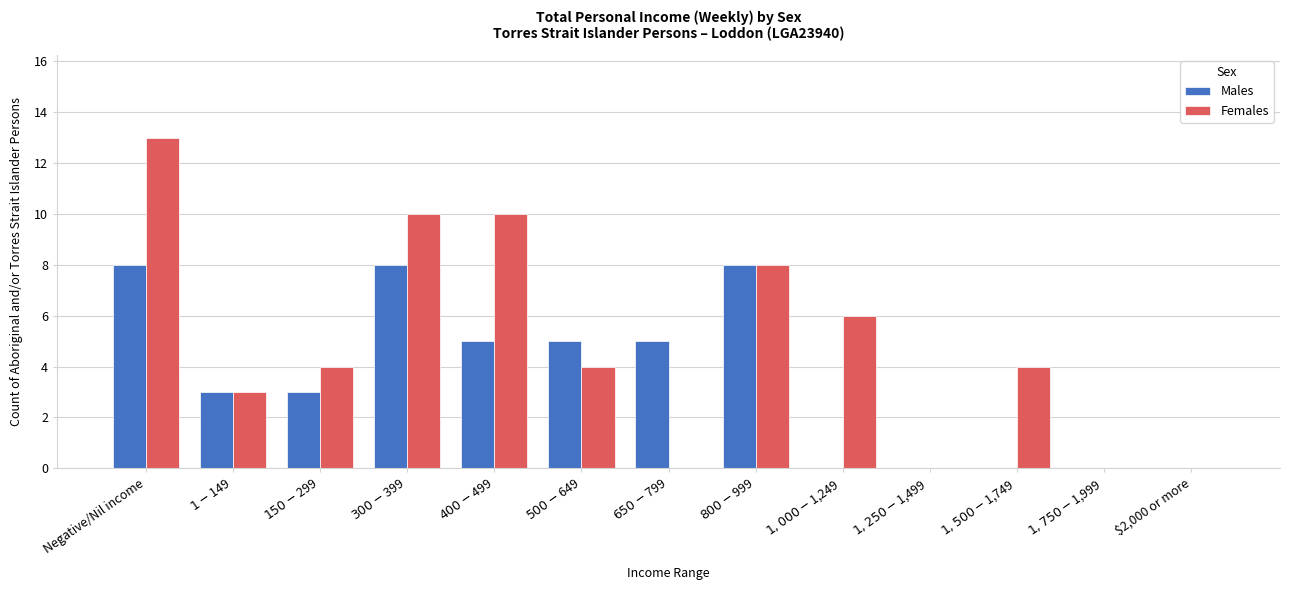

What are all the series names shown in the legend?

Males, Females